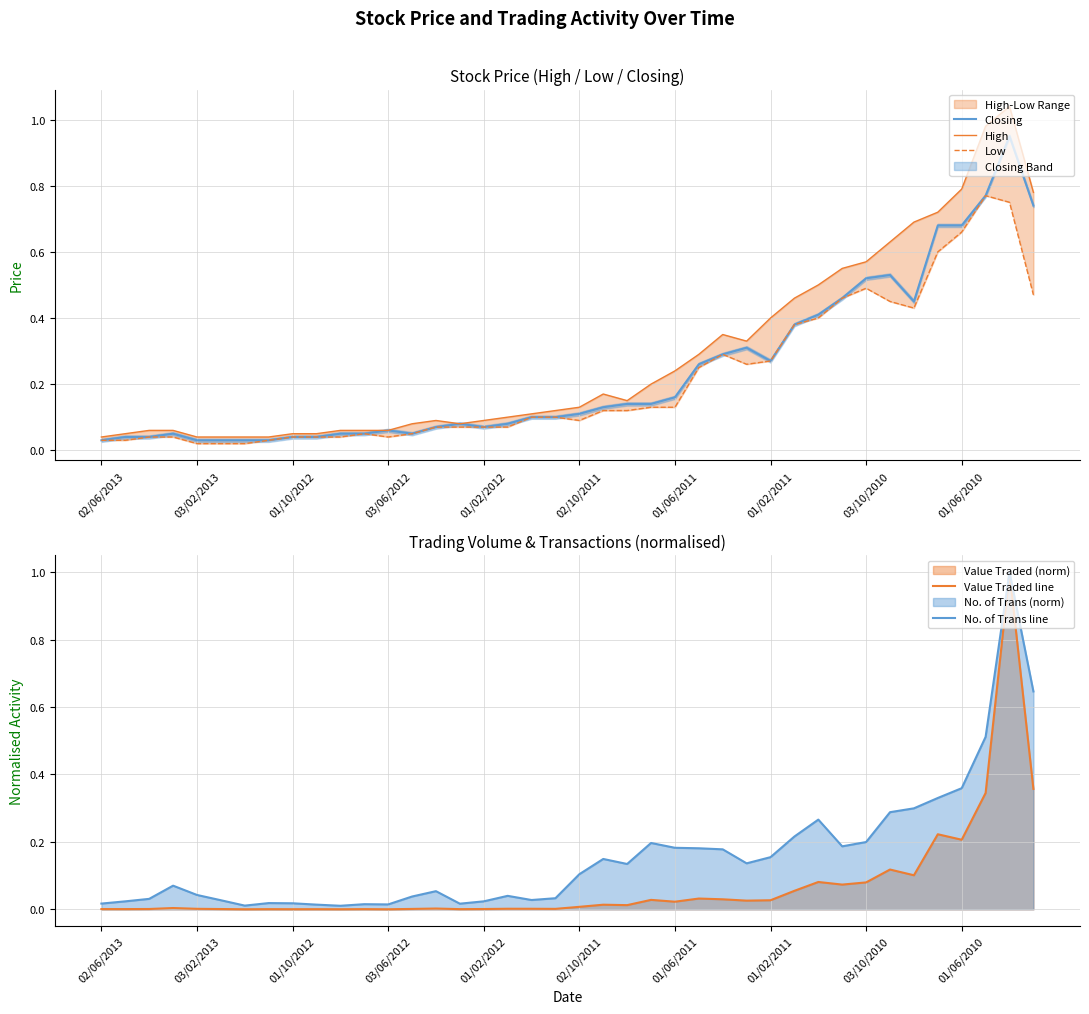

Reading right to left, transcribe all the data shown in this chart.

Closing: 0.7	0.9	0.8	0.7	0.7	0.5	0.5	0.5	0.5	0.4	0.4	0.3	0.3	0.3	0.3	0.2	0.1	0.1	0.1	0.1	0.1	0.1	0.1	0.1	0.1	0.1	0.1	0.1	0.1	0.1	0.0	0.0	0.0	0.0	0.0	0.0	0.1	0.0	0.0	0.0
High: 0.8	1.0	1.0	0.8	0.7	0.7	0.6	0.6	0.6	0.5	0.5	0.4	0.3	0.3	0.3	0.2	0.2	0.1	0.2	0.1	0.1	0.1	0.1	0.1	0.1	0.1	0.1	0.1	0.1	0.1	0.1	0.1	0.0	0.0	0.0	0.0	0.1	0.1	0.1	0.0
Low: 0.5	0.8	0.8	0.7	0.6	0.4	0.5	0.5	0.5	0.4	0.4	0.3	0.3	0.3	0.2	0.1	0.1	0.1	0.1	0.1	0.1	0.1	0.1	0.1	0.1	0.1	0.1	0.0	0.1	0.0	0.0	0.0	0.0	0.0	0.0	0.0	0.0	0.0	0.0	0.0
Value Traded line: 0.4	1.0	0.3	0.2	0.2	0.1	0.1	0.1	0.1	0.1	0.1	0.0	0.0	0.0	0.0	0.0	0.0	0.0	0.0	0.0	0.0	0.0	0.0	0.0	0.0	0.0	0.0	0.0	0.0	0.0	0.0	0.0	0.0	0.0	0.0	0.0	0.0	0.0	0.0	0.0
No. of Trans line: 0.6	1.0	0.5	0.4	0.3	0.3	0.3	0.2	0.2	0.3	0.2	0.2	0.1	0.2	0.2	0.2	0.2	0.1	0.1	0.1	0.0	0.0	0.0	0.0	0.0	0.1	0.0	0.0	0.0	0.0	0.0	0.0	0.0	0.0	0.0	0.0	0.1	0.0	0.0	0.0